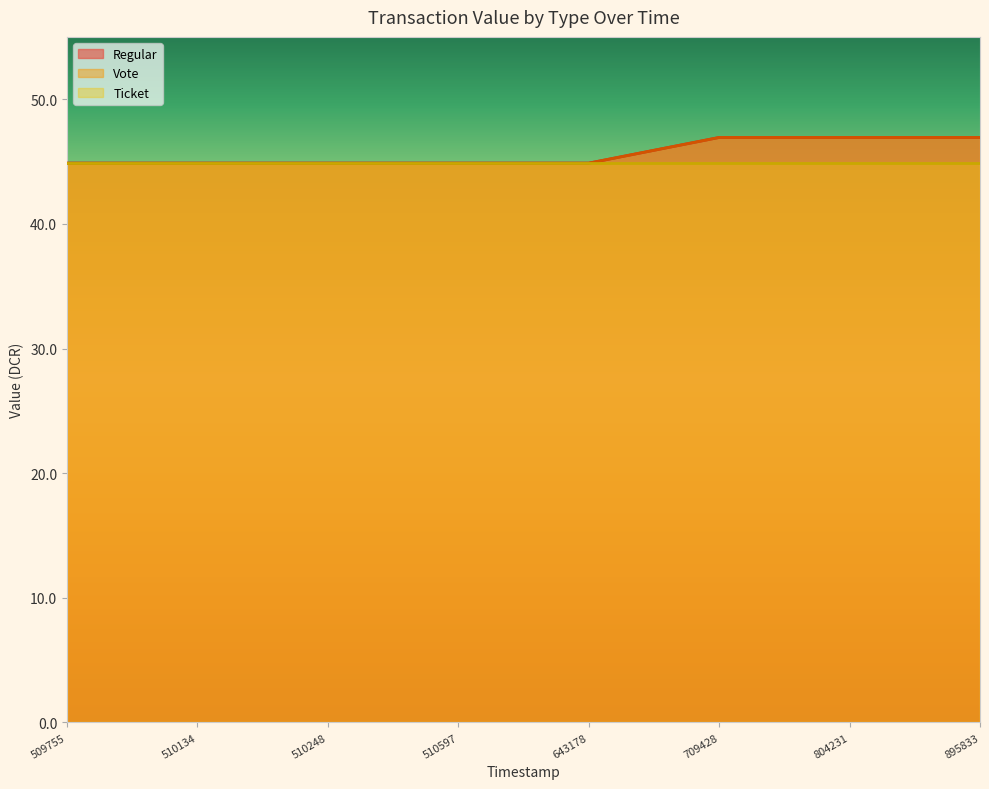

Which series has the widest spread of values?

Regular